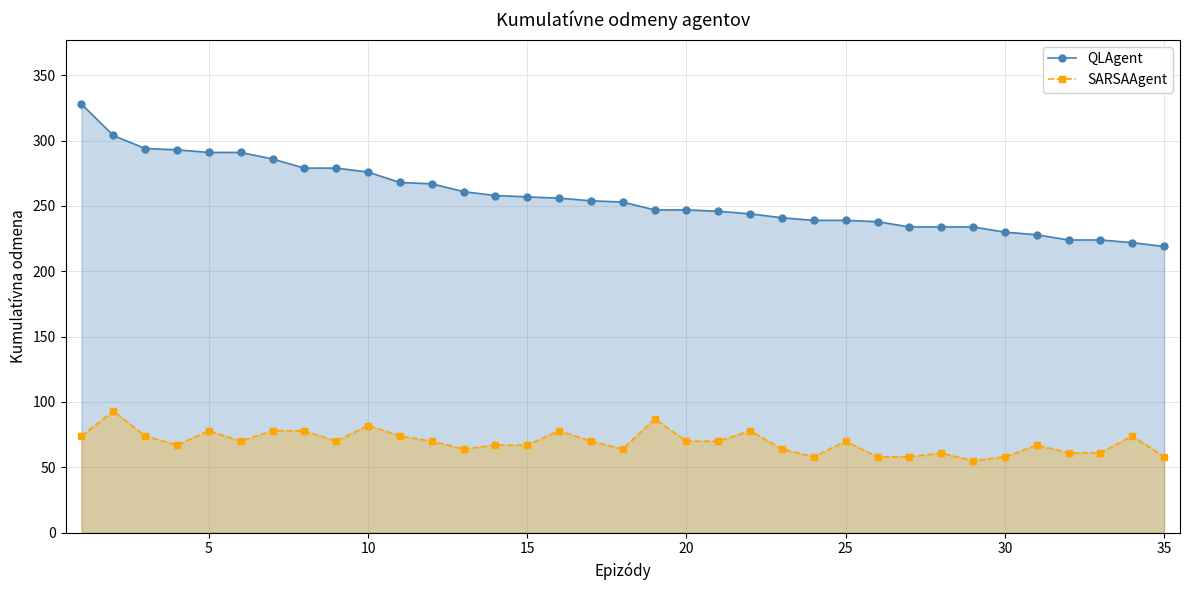

In SARSAAgent, how many points are lower than both neighbors (excluding endpoints)?

7